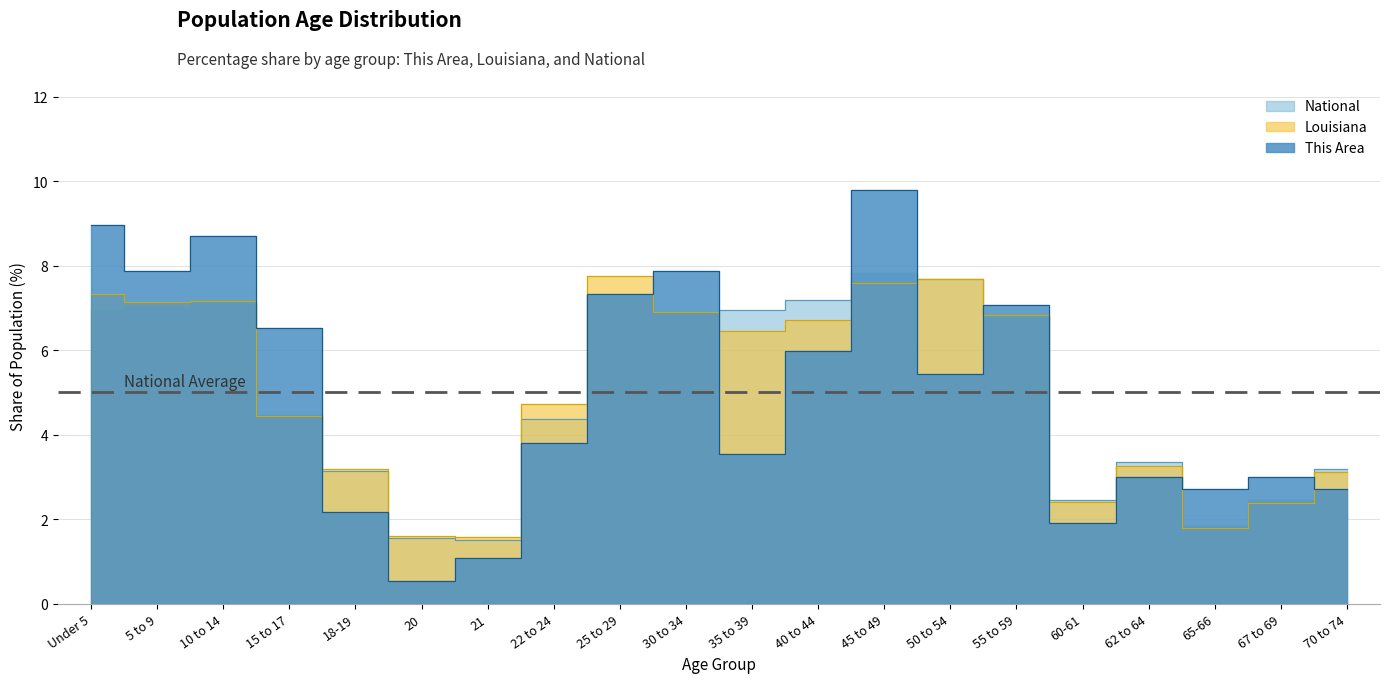

Reading left to right, extract all data points from this chart.

This Area: Under 5=9.0	5 to 9=7.9	10 to 14=8.7	15 to 17=6.5	18-19=2.2	20=0.5	21=1.1	22 to 24=3.8	25 to 29=7.3	30 to 34=7.9	35 to 39=3.5	40 to 44=6.0	45 to 49=9.8	50 to 54=5.4	55 to 59=7.1	60-61=1.9	62 to 64=3.0	65-66=2.7	67 to 69=3.0	70 to 74=2.7
Louisiana: Under 5=7.3	5 to 9=7.1	10 to 14=7.2	15 to 17=4.4	18-19=3.2	20=1.6	21=1.6	22 to 24=4.7	25 to 29=7.8	30 to 34=6.9	35 to 39=6.4	40 to 44=6.7	45 to 49=7.6	50 to 54=7.7	55 to 59=6.8	60-61=2.4	62 to 64=3.2	65-66=1.8	67 to 69=2.4	70 to 74=3.1
National: Under 5=7.0	5 to 9=7.0	10 to 14=7.1	15 to 17=4.5	18-19=3.1	20=1.6	21=1.5	22 to 24=4.4	25 to 29=7.3	30 to 34=6.9	35 to 39=7.0	40 to 44=7.2	45 to 49=7.8	50 to 54=7.7	55 to 59=6.8	60-61=2.5	62 to 64=3.3	65-66=1.8	67 to 69=2.5	70 to 74=3.2